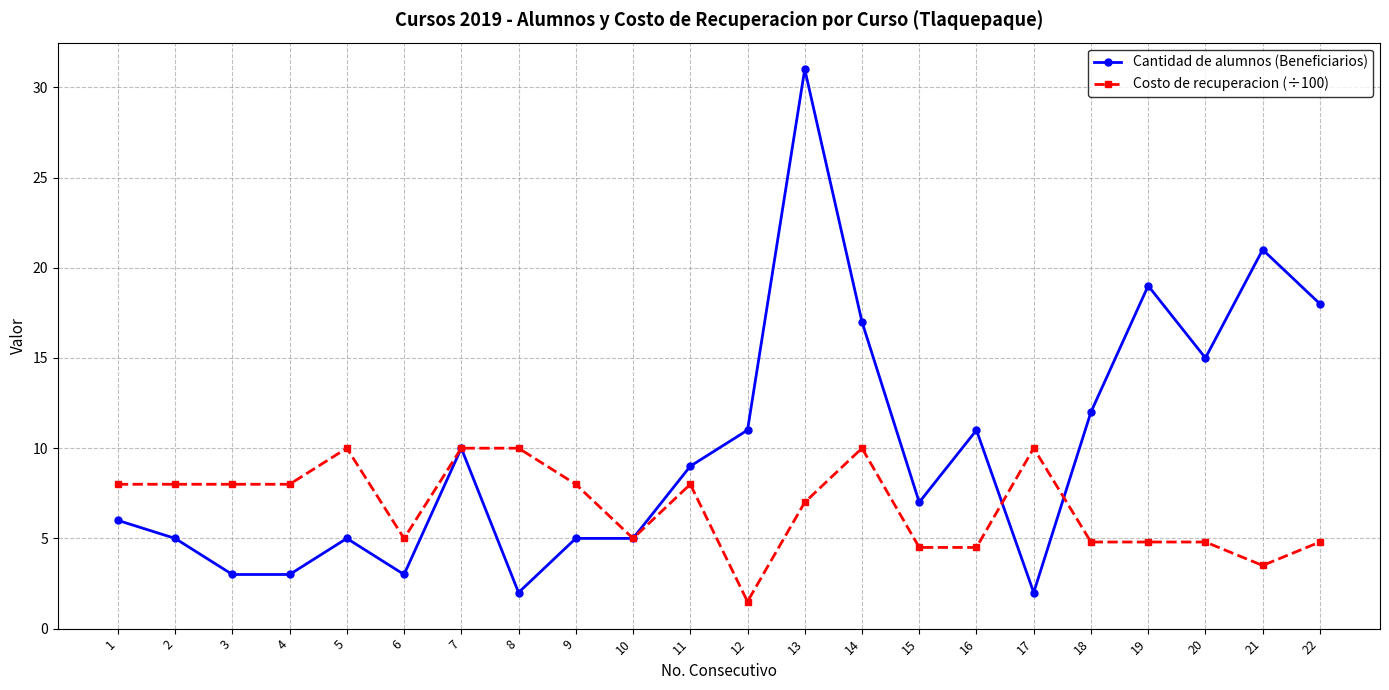

List the series in order of their overall mean, lowest first.

Costo de recuperacion (÷100), Cantidad de alumnos (Beneficiarios)